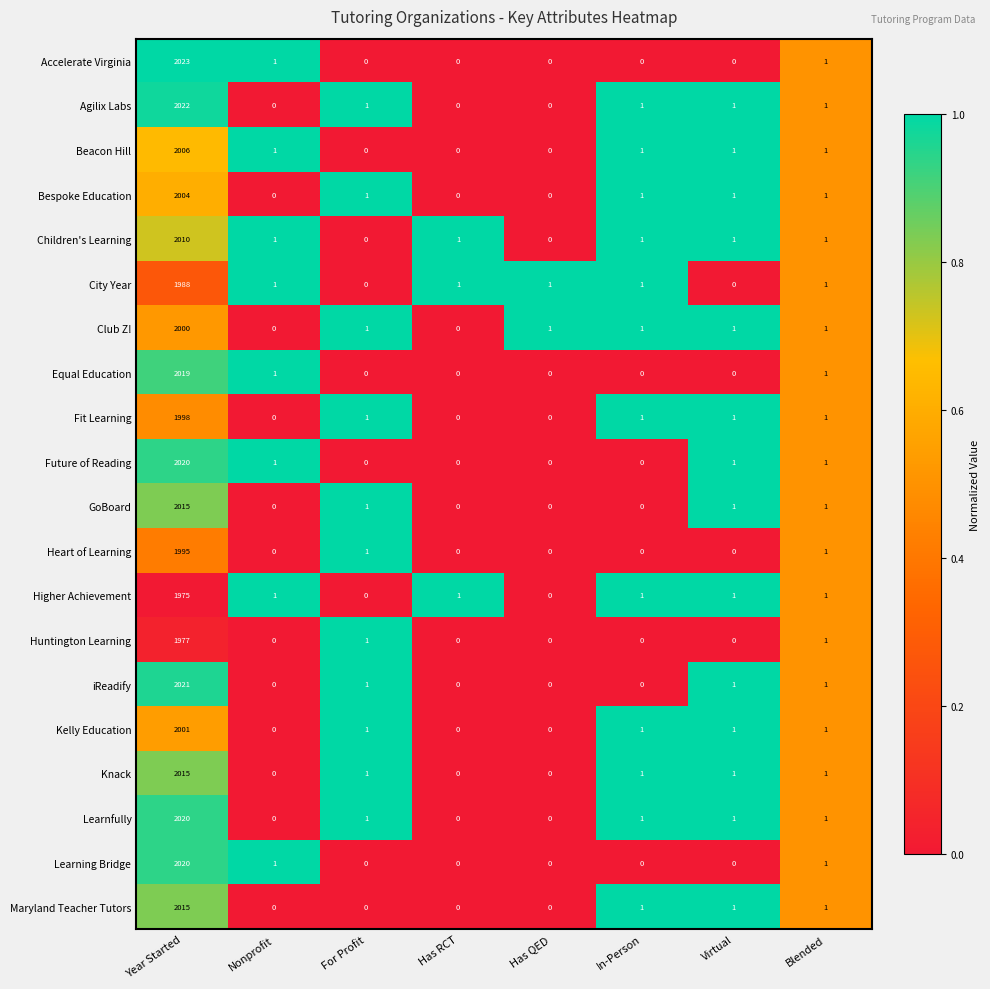

Which series has the largest range (max minus min)?

Accelerate Virginia